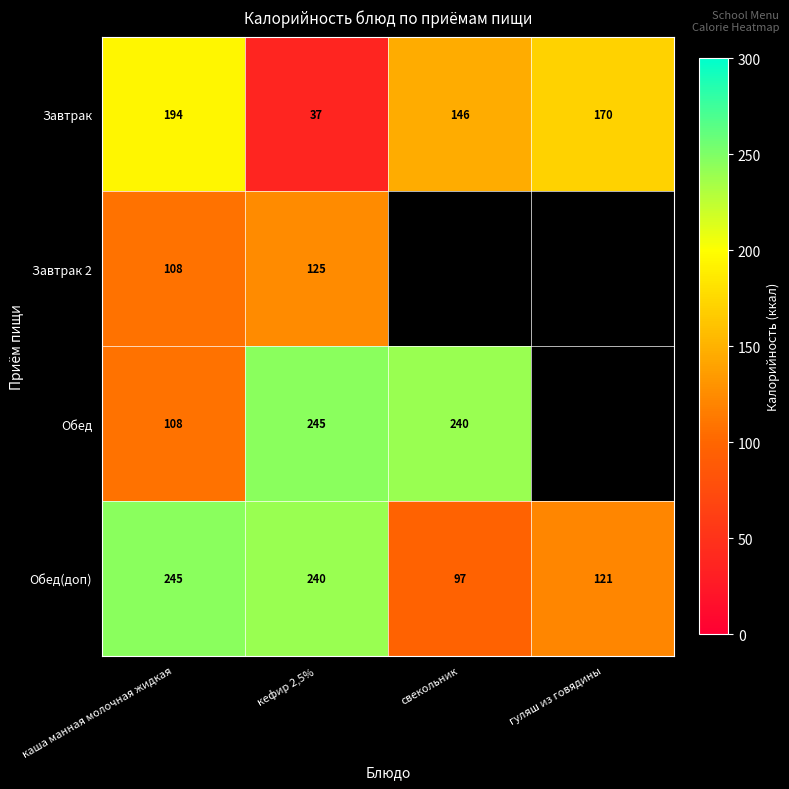

Where is Обед(доп) nearest to the value 171?

гуляш из говядины